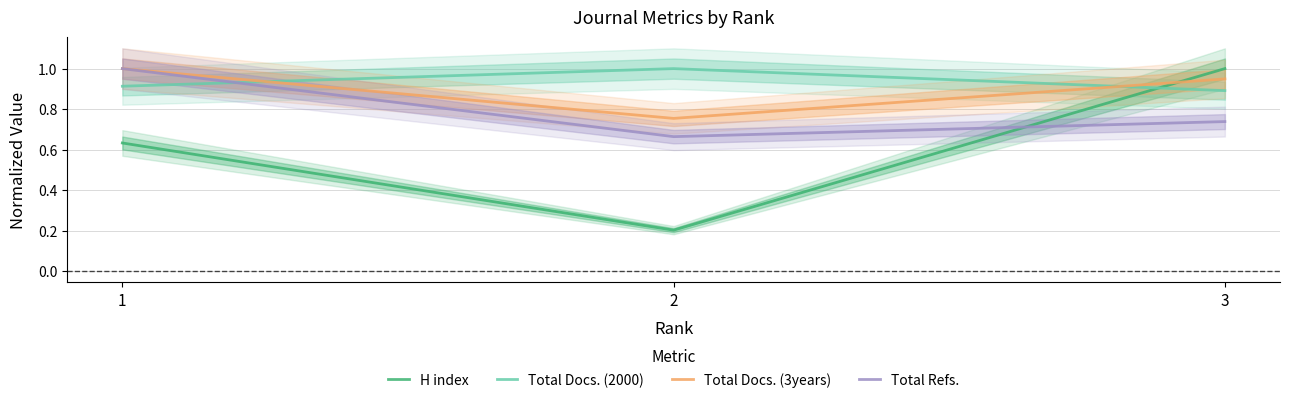

What are all the series names shown in the legend?

H index, Total Docs. (2000), Total Docs. (3years), Total Refs.